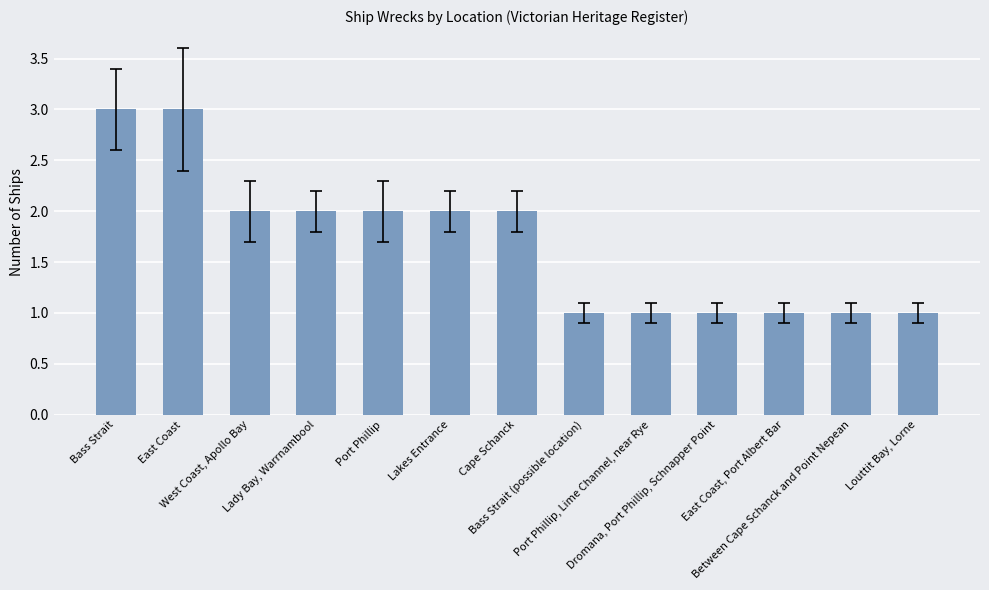

What position from the right is Between Cape Schanck and Point Nepean?

2